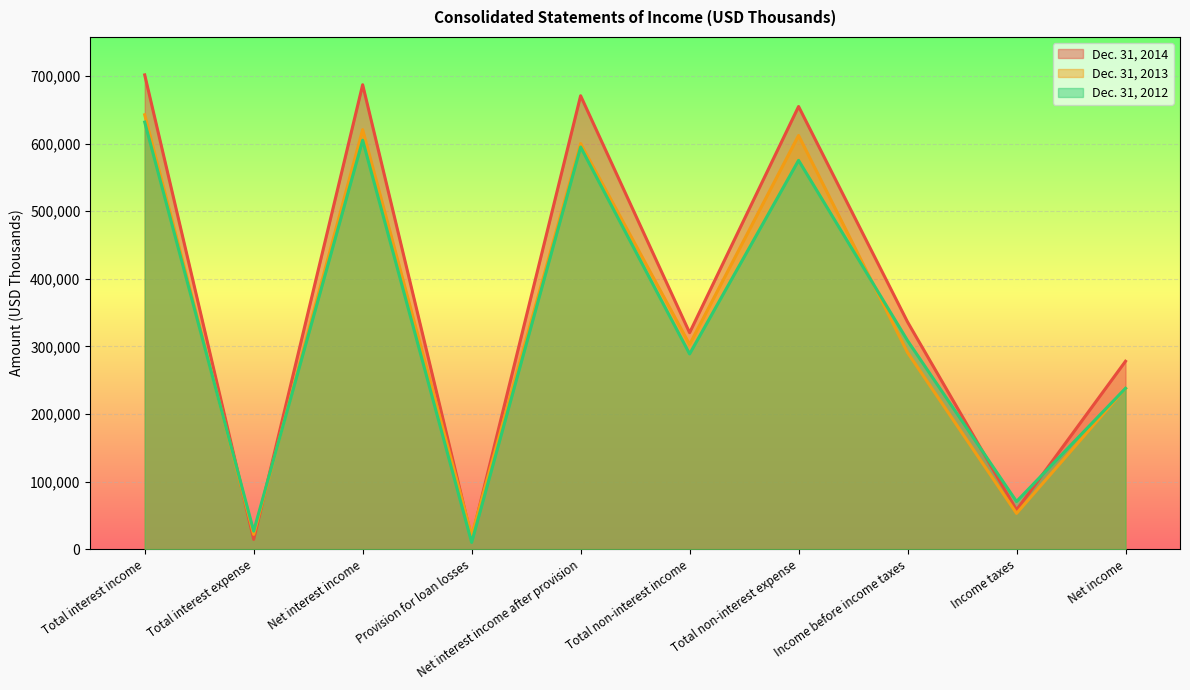

Reading left to right, what are all the values shown in this chart?

Dec. 31, 2014: 701471	14537	686934	16314	670620	320144	654740	336024	58047	277977
Dec. 31, 2013: 642500	21945	620555	20582	599973	302818	611910	290881	53015	237866
Dec. 31, 2012: 631612	26751	604861	10080	594781	288787	575093	308475	70523	237952